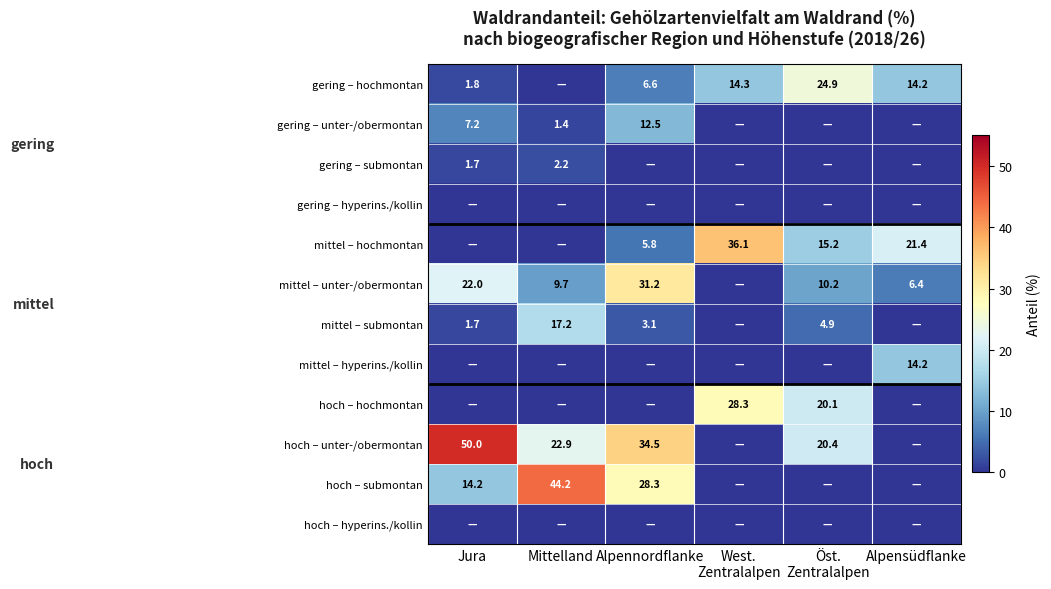

The value of mittel – submontan at Mittelland is 17.2. True or false?

True